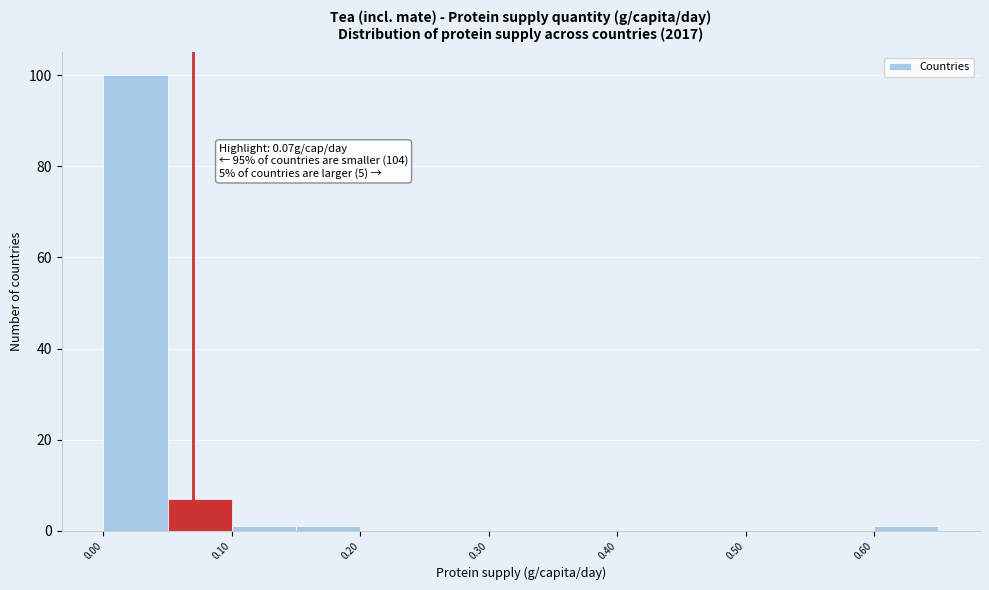

Over which range of the x-axis is the bar tallest?

0.00 to 0.05